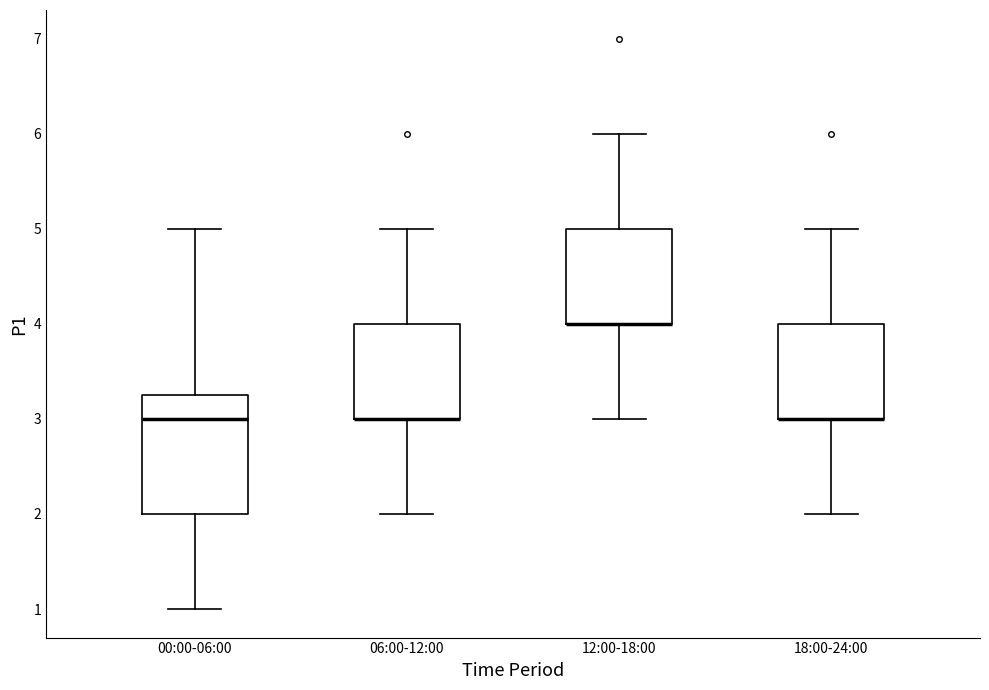

Reading left to right, read every box against the y-axis: the position of its median line, the range the box covers, and the ends of its whiskers. The values are not printed on the chart, so give them approximately, as read against the axis.

00:00-06:00: median 3.0, box 2.0 to 3.3, whiskers 1.0 to 5.0
06:00-12:00: median 3.0 (drawn on the box's lower edge), box 3.0 to 4.0, whiskers 2.0 to 5.0
12:00-18:00: median 4.0 (drawn on the box's lower edge), box 4.0 to 5.0, whiskers 3.0 to 6.0
18:00-24:00: median 3.0 (drawn on the box's lower edge), box 3.0 to 4.0, whiskers 2.0 to 5.0